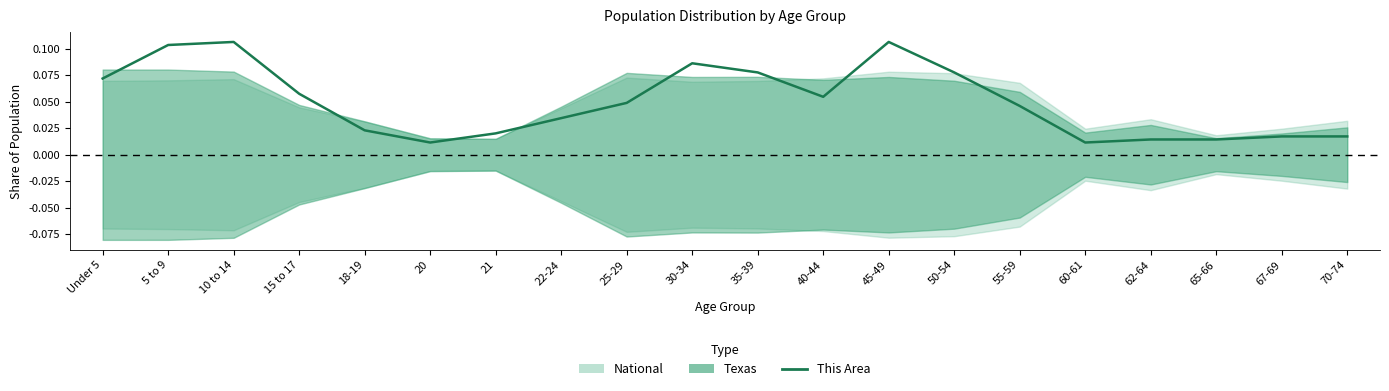

What is the label of the 20th point from the left?

70-74